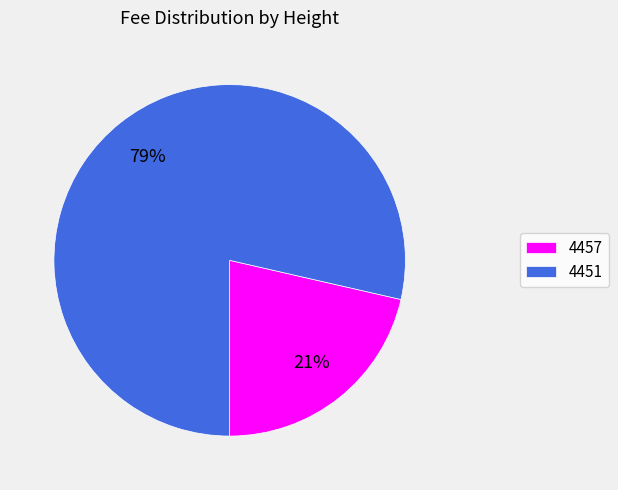

To the nearest percent, what is the average slice percentage?

50%